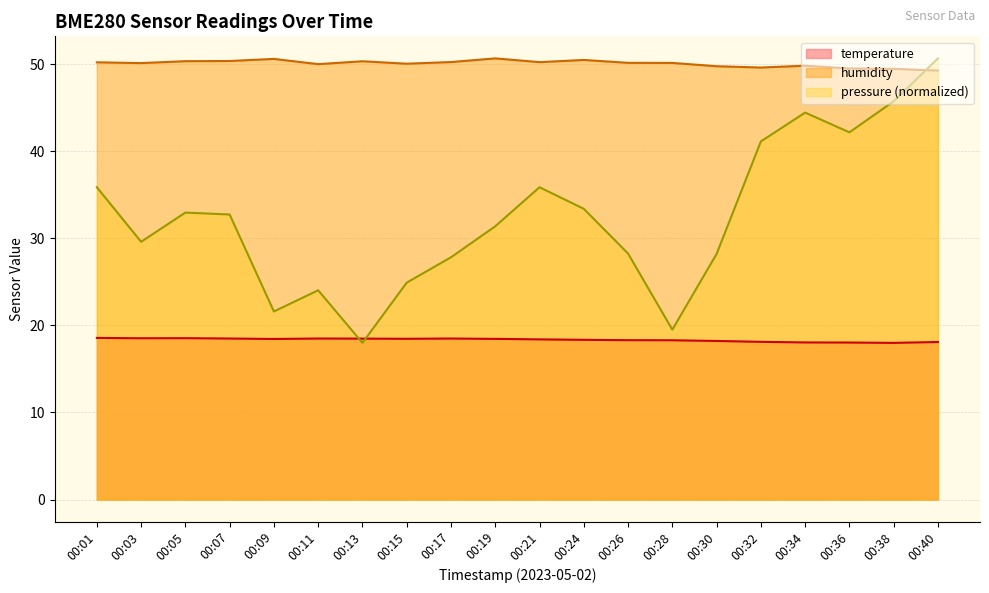

In temperature, how many points are lower than both neighbors (excluding endpoints)?

4